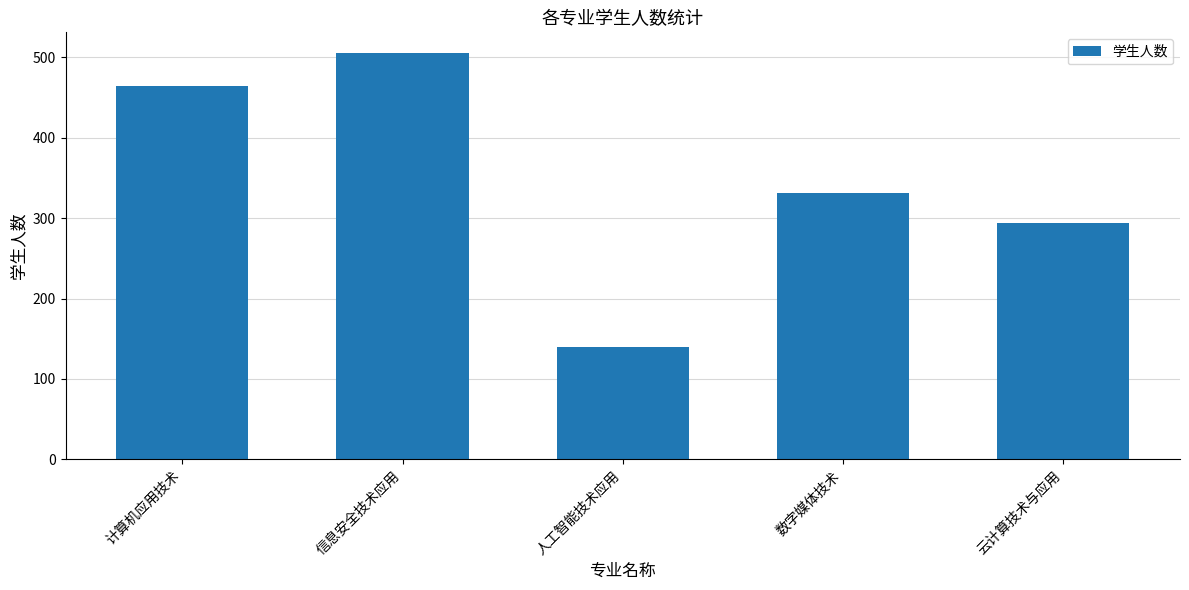

Does the chart contain stacked bars?

No